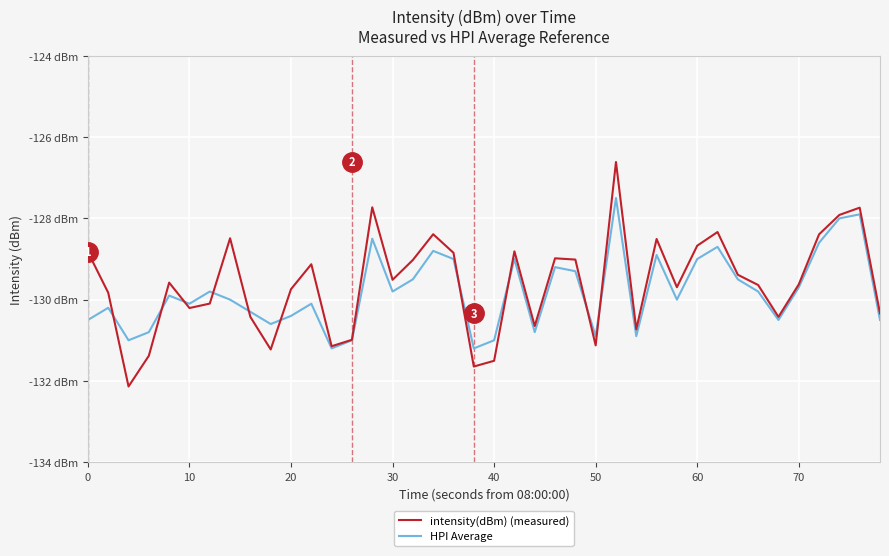

Does the chart have visible grid lines?

Yes